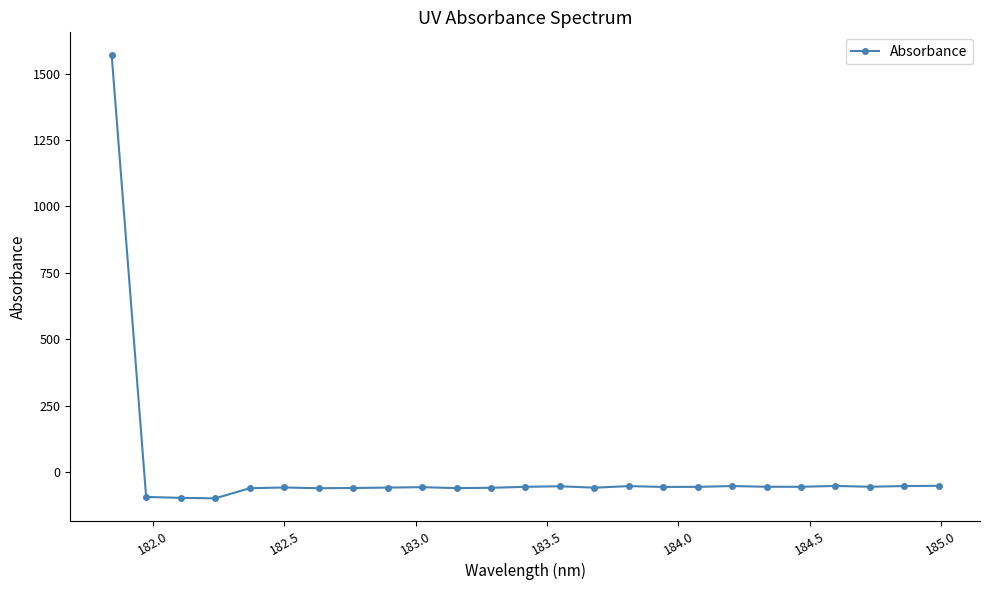

True or false: the data has more than 1 interior local peaks.

True